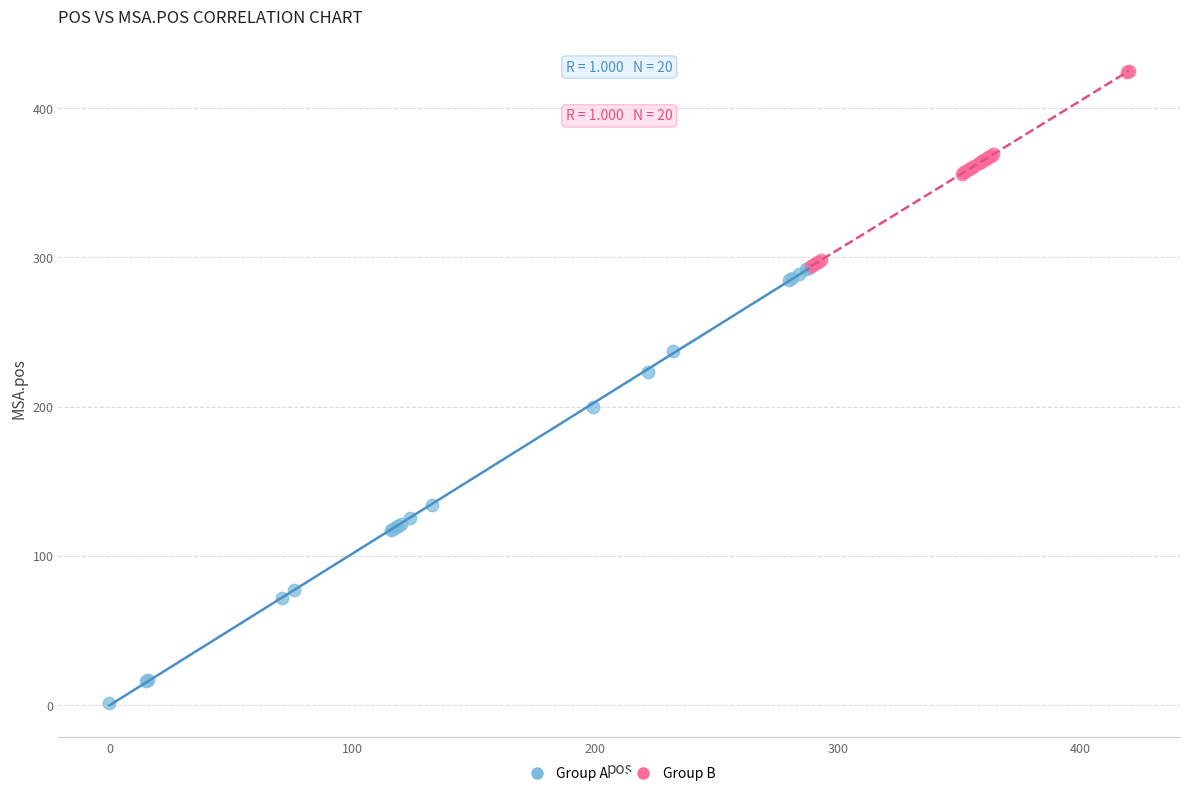

Which series contains the lowest Y value?

Group A